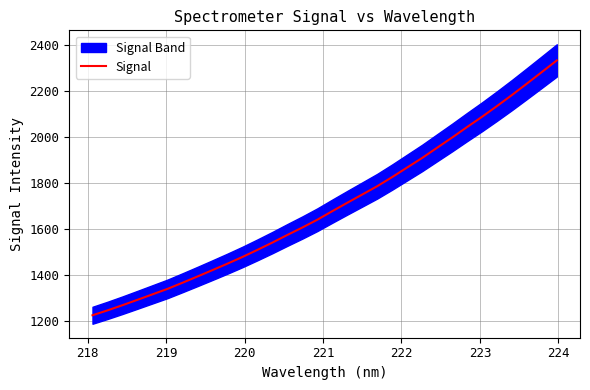

Is it true that the value at 27 is 1456.2?

False